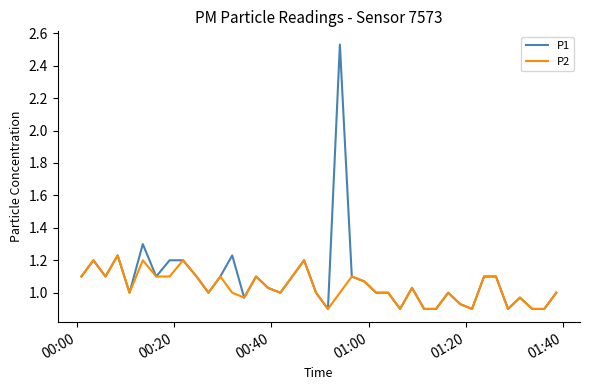

Which series has the widest spread of values?

P1